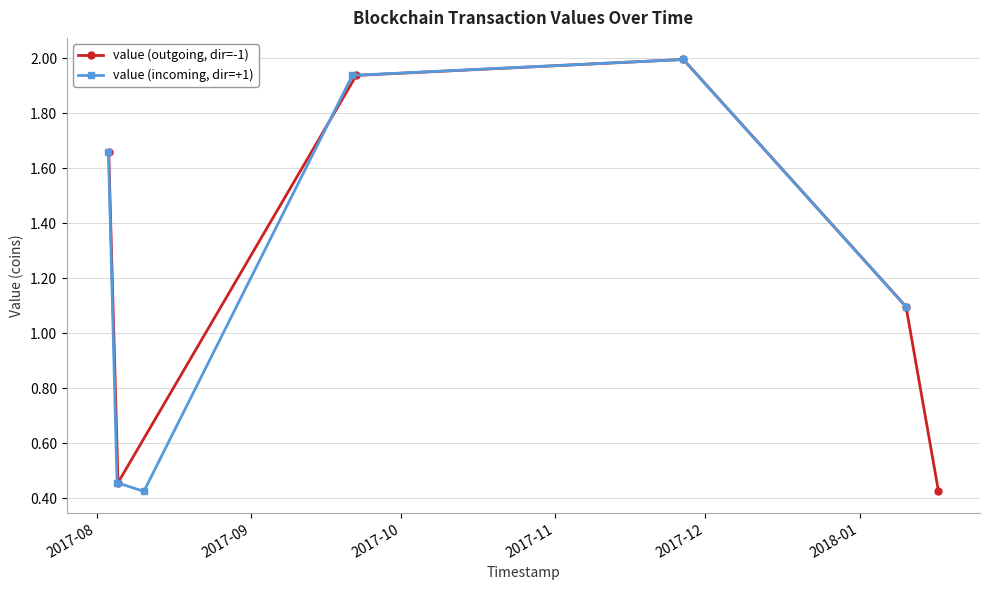

Reading right to left, transcribe all the data shown in this chart.

value (outgoing, dir=-1): 0.4	1.1	2.0	1.9	0.5	1.7
value (incoming, dir=+1): 1.1	2.0	1.9	0.4	0.5	1.7